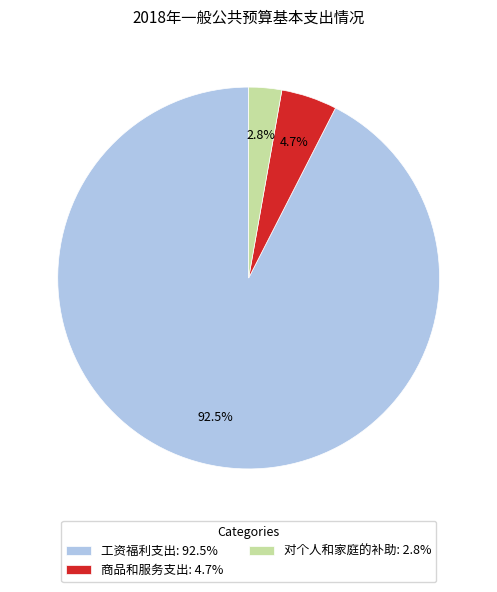

Which slice is the largest?

工资福利支出